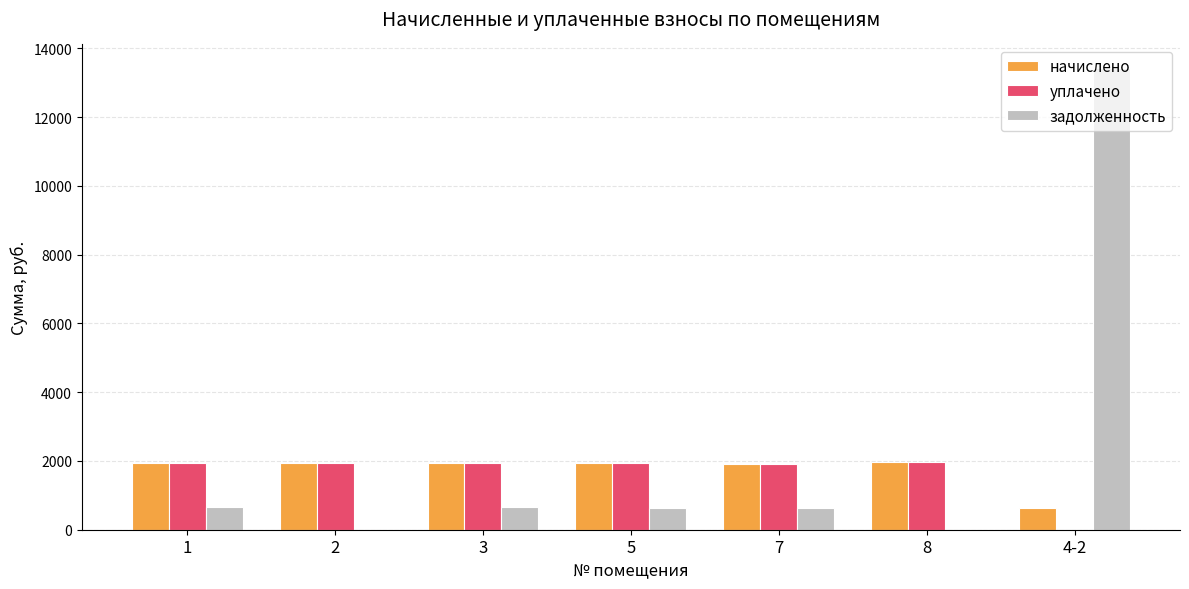

What is the maximum value for задолженность?

13445.5